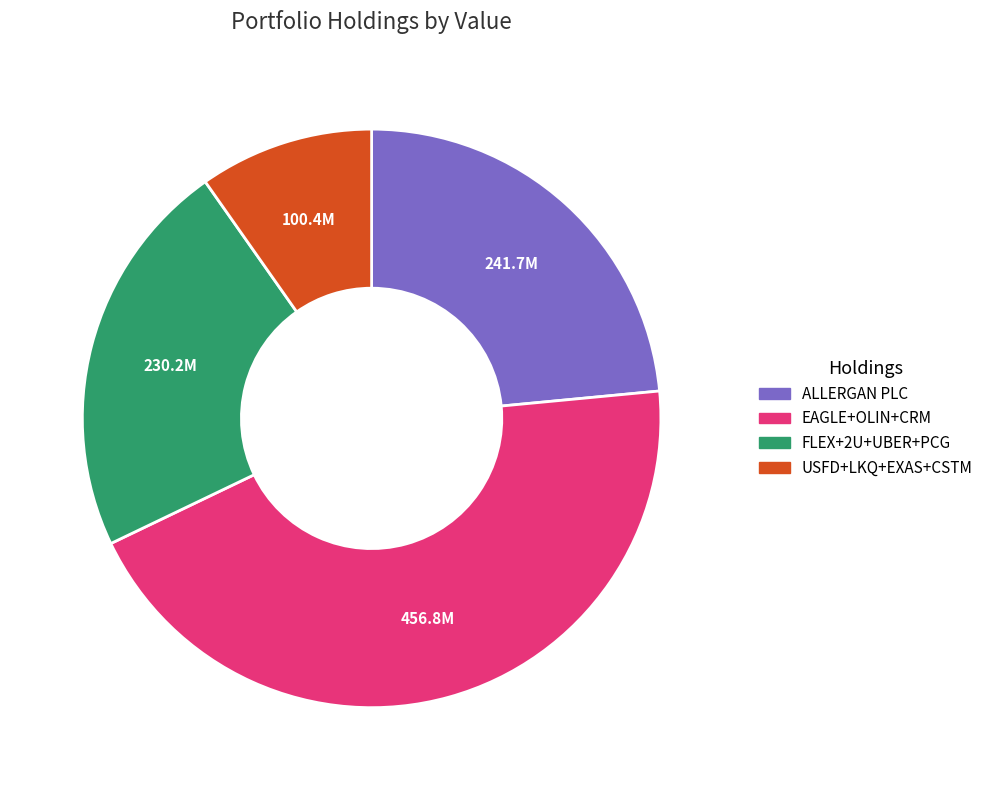

Is there a majority slice in this chart?

No